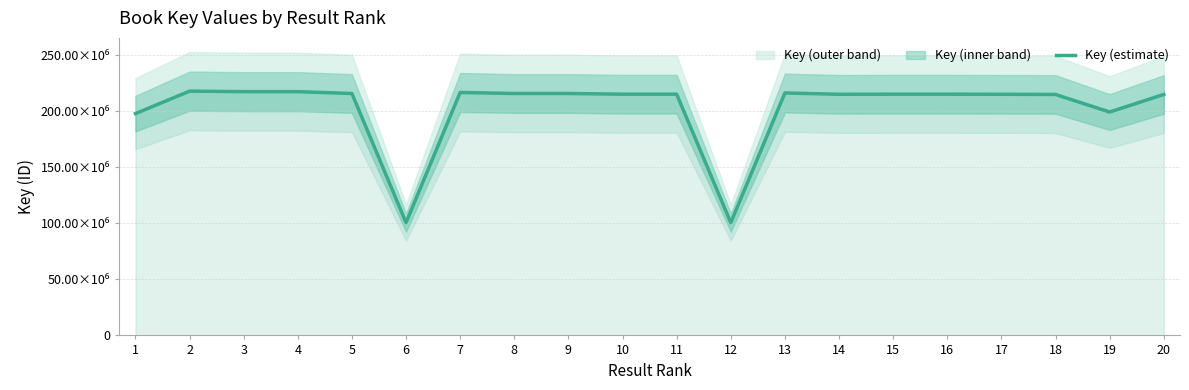

How many series are shown in this chart?

1